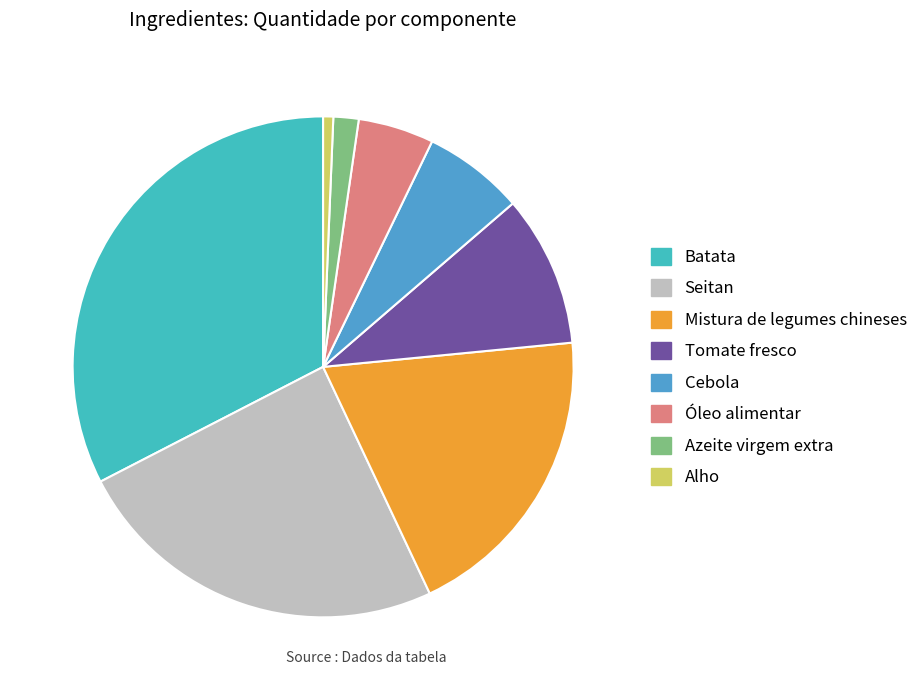

Does any single category account for the majority?

No